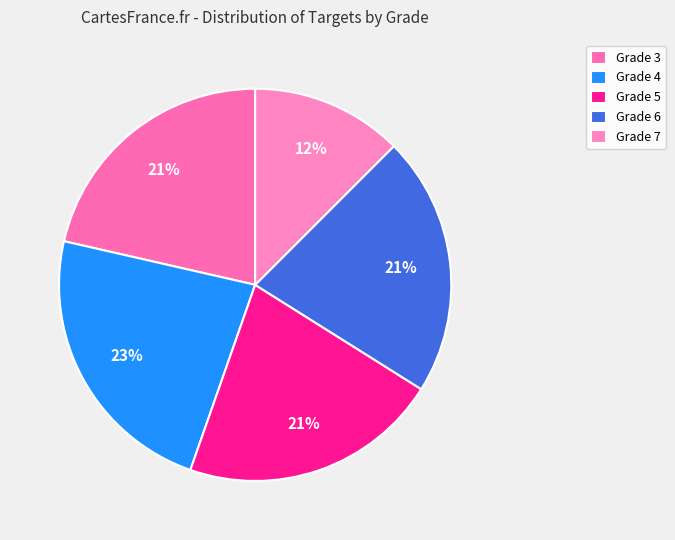

Is it true that Grade 7 is 12% of the pie?

True